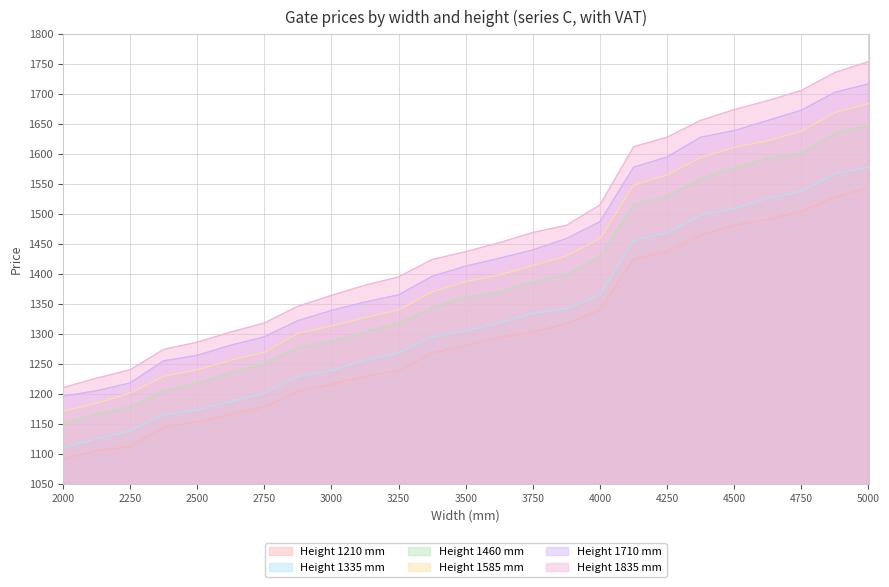

Rank the series by their average value, from lowest to highest.

Height 1210 mm, Height 1335 mm, Height 1460 mm, Height 1585 mm, Height 1710 mm, Height 1835 mm